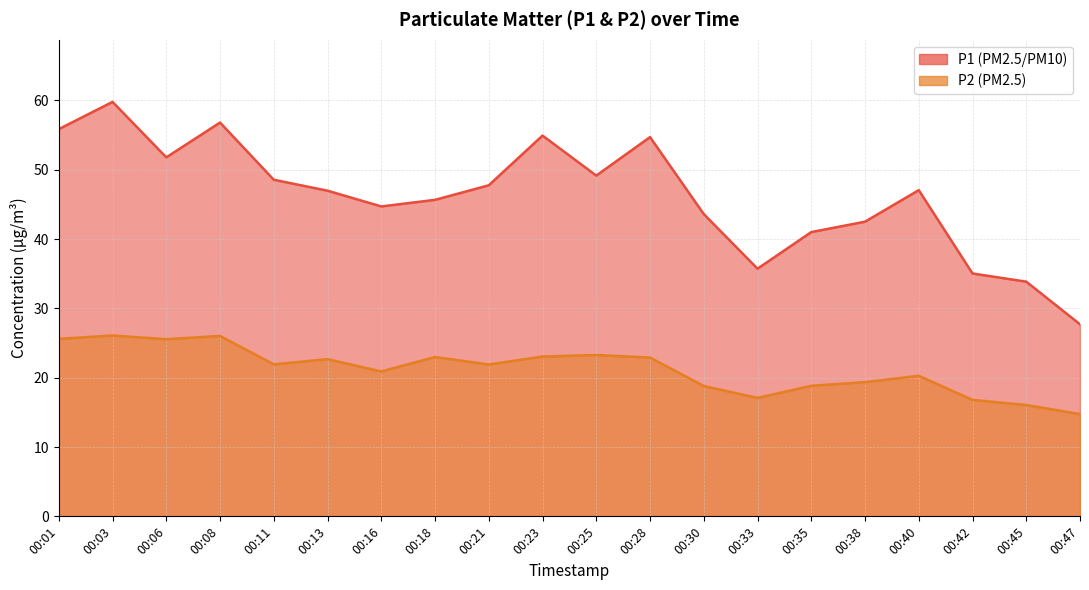

True or false: P1 and P2 cross at least once.

False